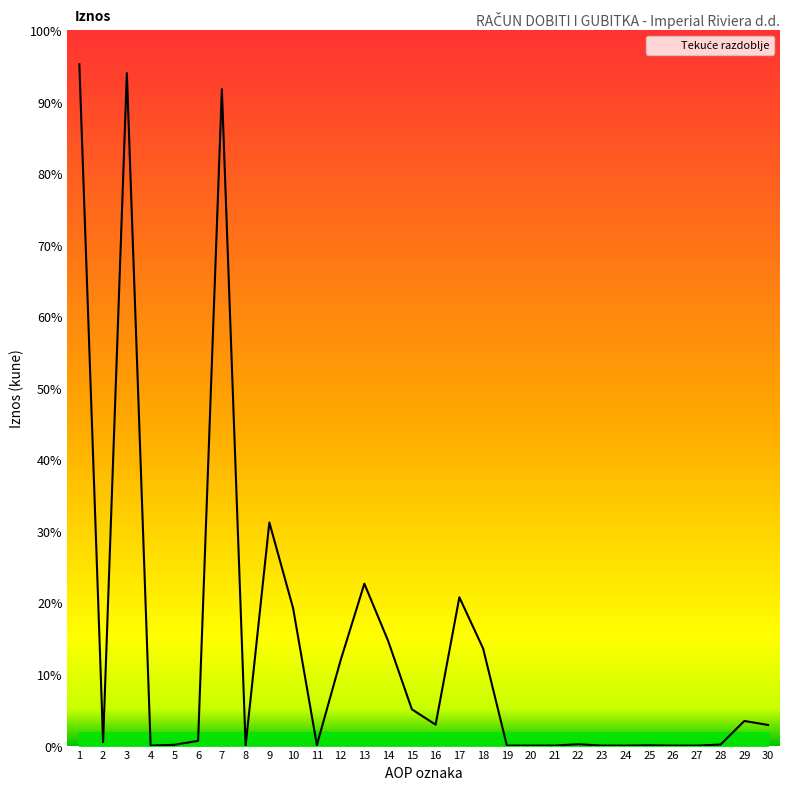

Which has a higher value, 28 or 12?

12